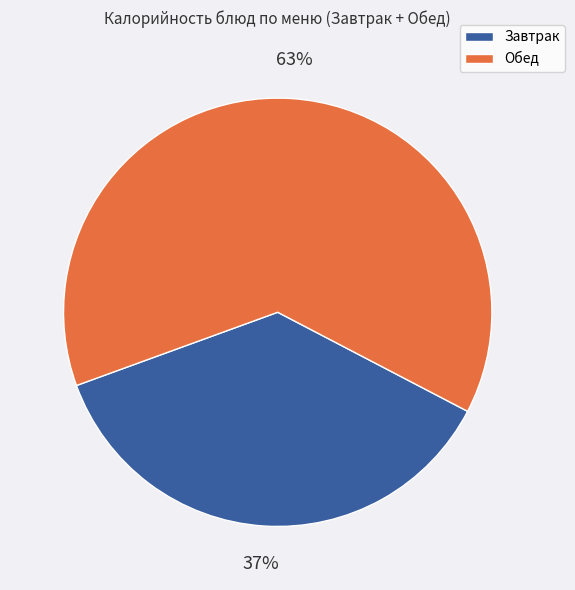

To the nearest percent, what is the average slice percentage?

50%